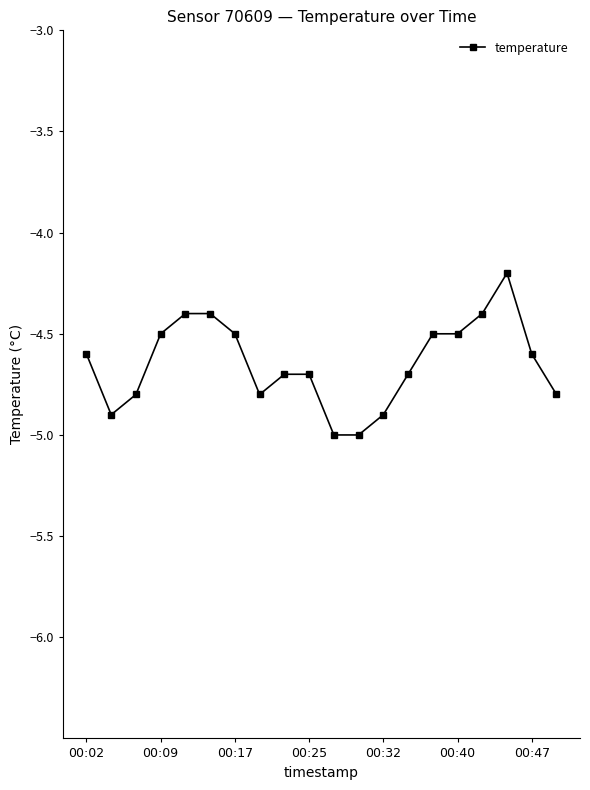

What is the greatest value displayed?

-4.2